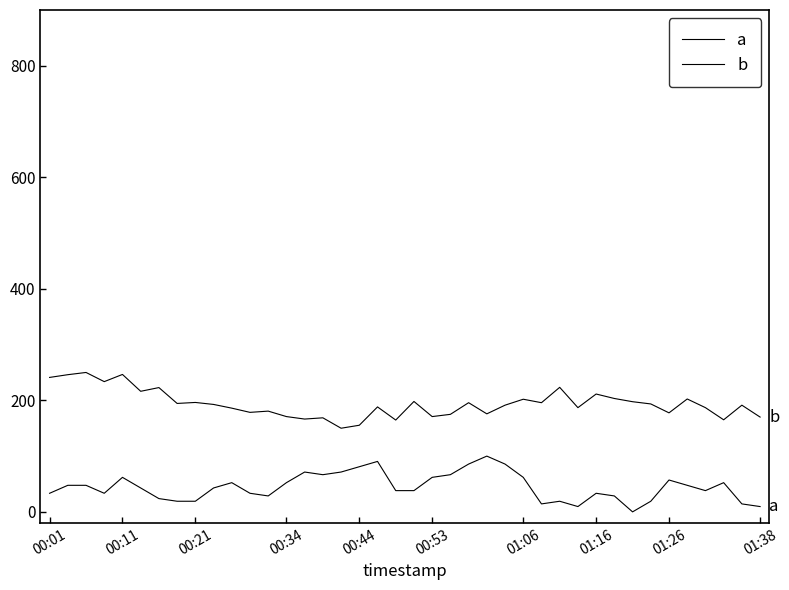

What is the minimum value for b?

150.0